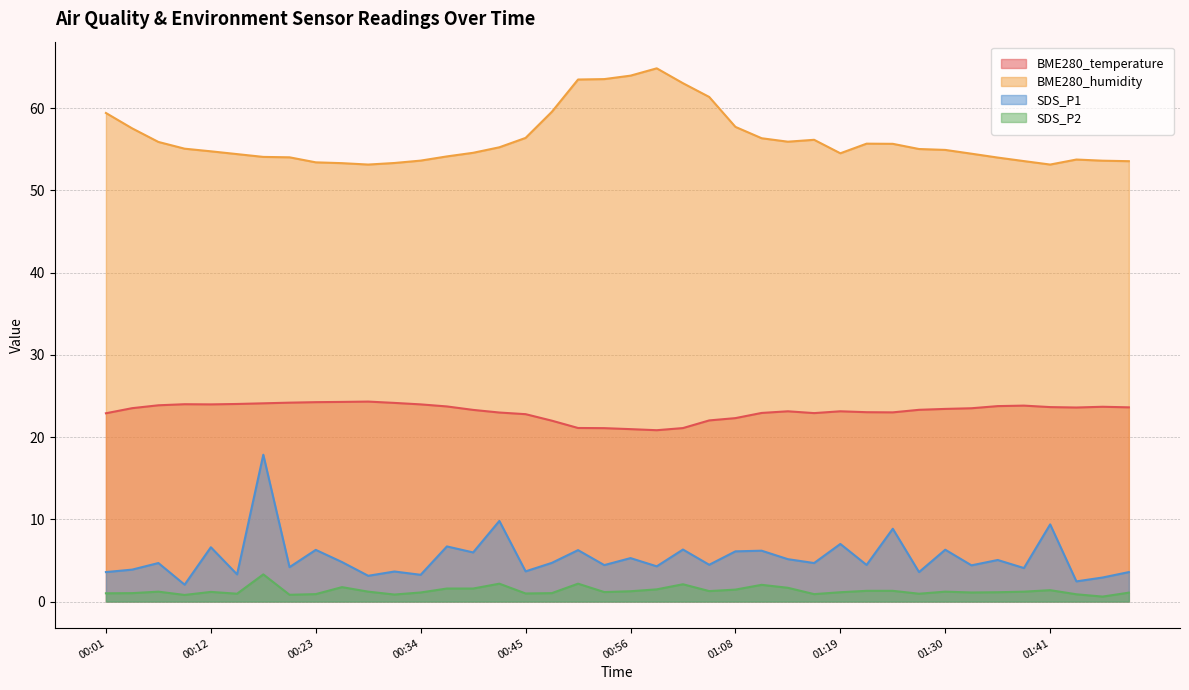

Reading left to right, transcribe all the data shown in this chart.

BME280_temperature: 00:01=22.9	00:04=23.5	00:06=23.9	00:09=24.0	00:12=24.0	00:15=24.0	00:18=24.1	00:20=24.2	00:23=24.2	00:26=24.3	00:29=24.3	00:31=24.1	00:34=24.0	00:37=23.7	00:40=23.3	00:42=23.0	00:45=22.8	00:48=22.0	00:51=21.1	00:54=21.1	00:56=21.0	00:59=20.8	01:02=21.1	01:05=22.0	01:08=22.3	01:10=22.9	01:13=23.1	01:16=22.9	01:19=23.1	01:21=23.0	01:24=23.0	01:27=23.3	01:30=23.4	01:32=23.5	01:35=23.8	01:38=23.8	01:41=23.6	01:43=23.6	01:46=23.7	01:49=23.6
BME280_humidity: 00:01=59.4	00:04=57.5	00:06=55.9	00:09=55.1	00:12=54.7	00:15=54.4	00:18=54.1	00:20=54.0	00:23=53.4	00:26=53.3	00:29=53.1	00:31=53.3	00:34=53.6	00:37=54.1	00:40=54.6	00:42=55.2	00:45=56.4	00:48=59.5	00:51=63.5	00:54=63.5	00:56=63.9	00:59=64.8	01:02=63.0	01:05=61.4	01:08=57.7	01:10=56.3	01:13=55.9	01:16=56.1	01:19=54.5	01:21=55.7	01:24=55.6	01:27=55.0	01:30=54.9	01:32=54.5	01:35=54.0	01:38=53.5	01:41=53.1	01:43=53.7	01:46=53.6	01:49=53.5
SDS_P1: 00:01=3.6	00:04=3.9	00:06=4.7	00:09=2.0	00:12=6.6	00:15=3.3	00:18=17.9	00:20=4.2	00:23=6.3	00:26=4.8	00:29=3.1	00:31=3.6	00:34=3.2	00:37=6.7	00:40=6.0	00:42=9.8	00:45=3.7	00:48=4.7	00:51=6.2	00:54=4.4	00:56=5.3	00:59=4.3	01:02=6.3	01:05=4.5	01:08=6.1	01:10=6.2	01:13=5.2	01:16=4.7	01:19=7.0	01:21=4.5	01:24=8.8	01:27=3.6	01:30=6.3	01:32=4.4	01:35=5.0	01:38=4.1	01:41=9.4	01:43=2.5	01:46=2.9	01:49=3.6
SDS_P2: 00:01=1.0	00:04=1.0	00:06=1.2	00:09=0.8	00:12=1.2	00:15=0.9	00:18=3.3	00:20=0.8	00:23=0.9	00:26=1.8	00:29=1.2	00:31=0.8	00:34=1.1	00:37=1.6	00:40=1.6	00:42=2.2	00:45=1.0	00:48=1.0	00:51=2.2	00:54=1.1	00:56=1.2	00:59=1.5	01:02=2.1	01:05=1.3	01:08=1.4	01:10=2.0	01:13=1.7	01:16=0.9	01:19=1.1	01:21=1.3	01:24=1.3	01:27=0.9	01:30=1.2	01:32=1.1	01:35=1.1	01:38=1.2	01:41=1.4	01:43=0.9	01:46=0.6	01:49=1.1